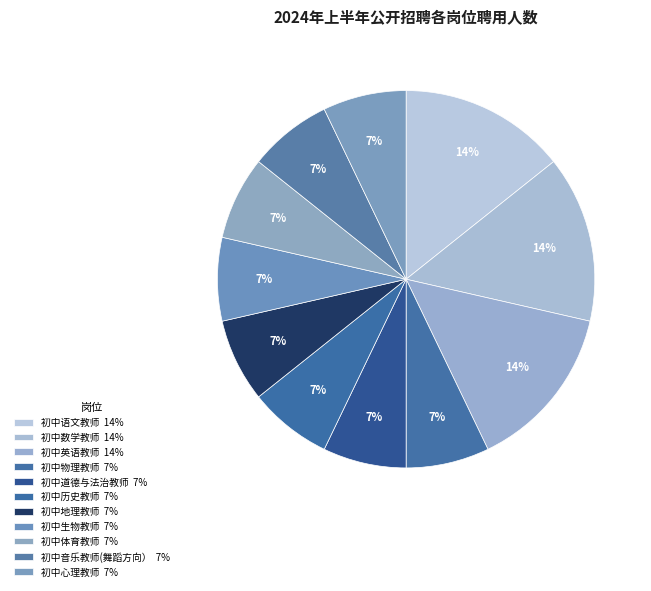

What percentage is the 初中生物教师 slice, to the nearest percent?

7%